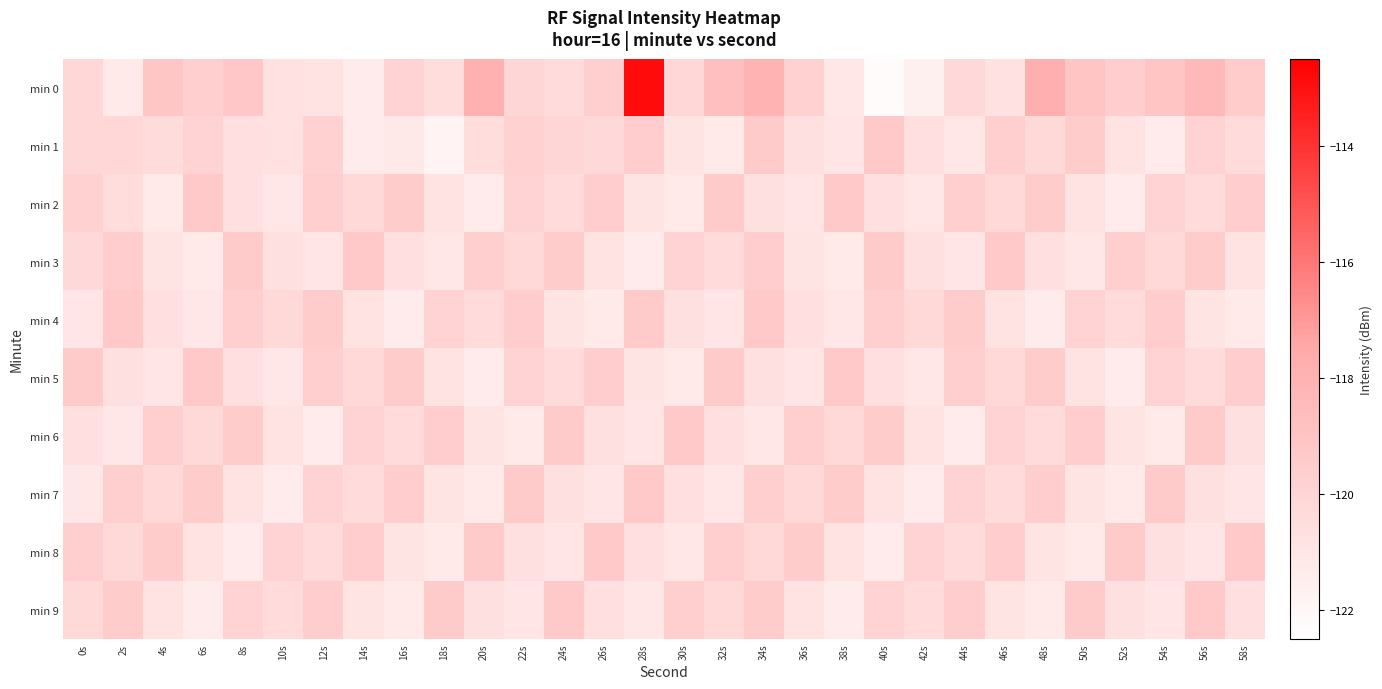

How many categories are shown in the chart?

30